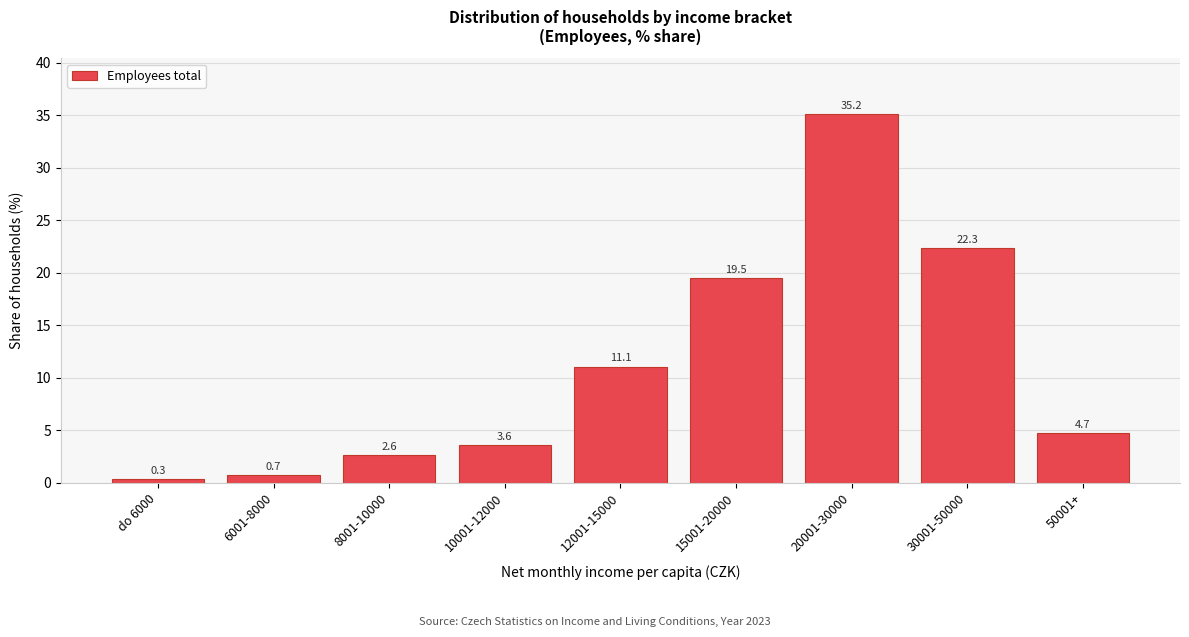

Reading left to right, extract all data points from this chart.

do 6000=0.3	6001-8000=0.7	8001-10000=2.6	10001-12000=3.6	12001-15000=11.1	15001-20000=19.5	20001-30000=35.2	30001-50000=22.3	50001+=4.7